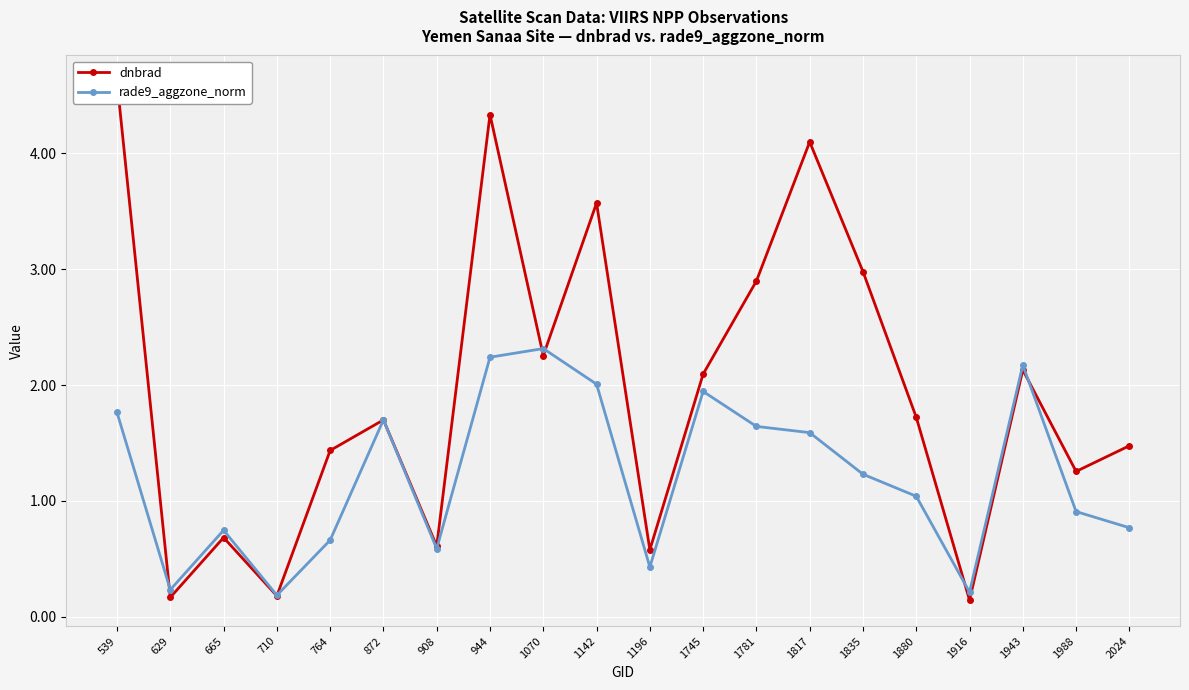

List the series in order of their overall mean, lowest first.

rade9_aggzone_norm, dnbrad